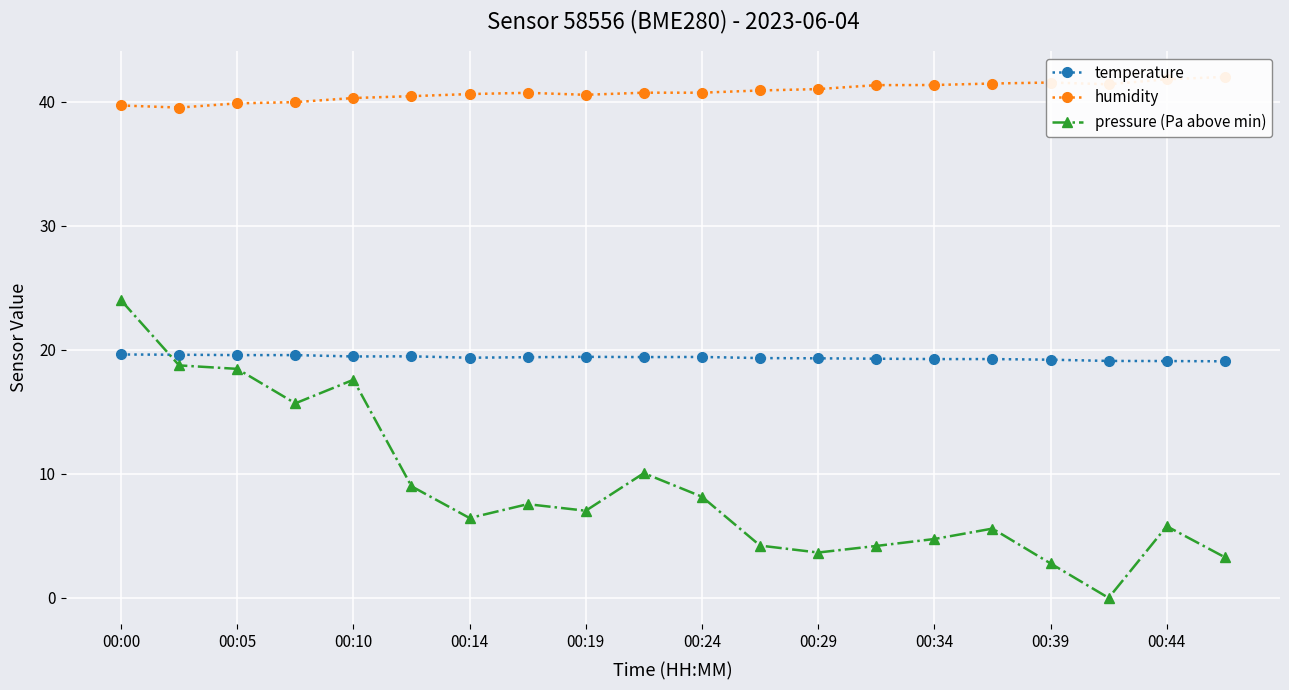

At how many categories does at least one series exceed 8?

20